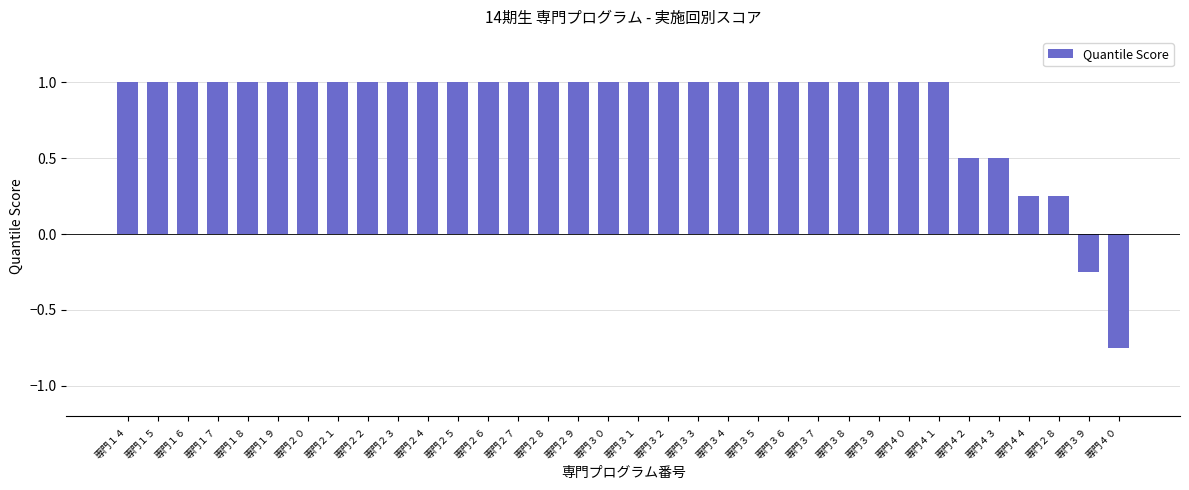

What is the minimum value shown in the chart?

-0.8